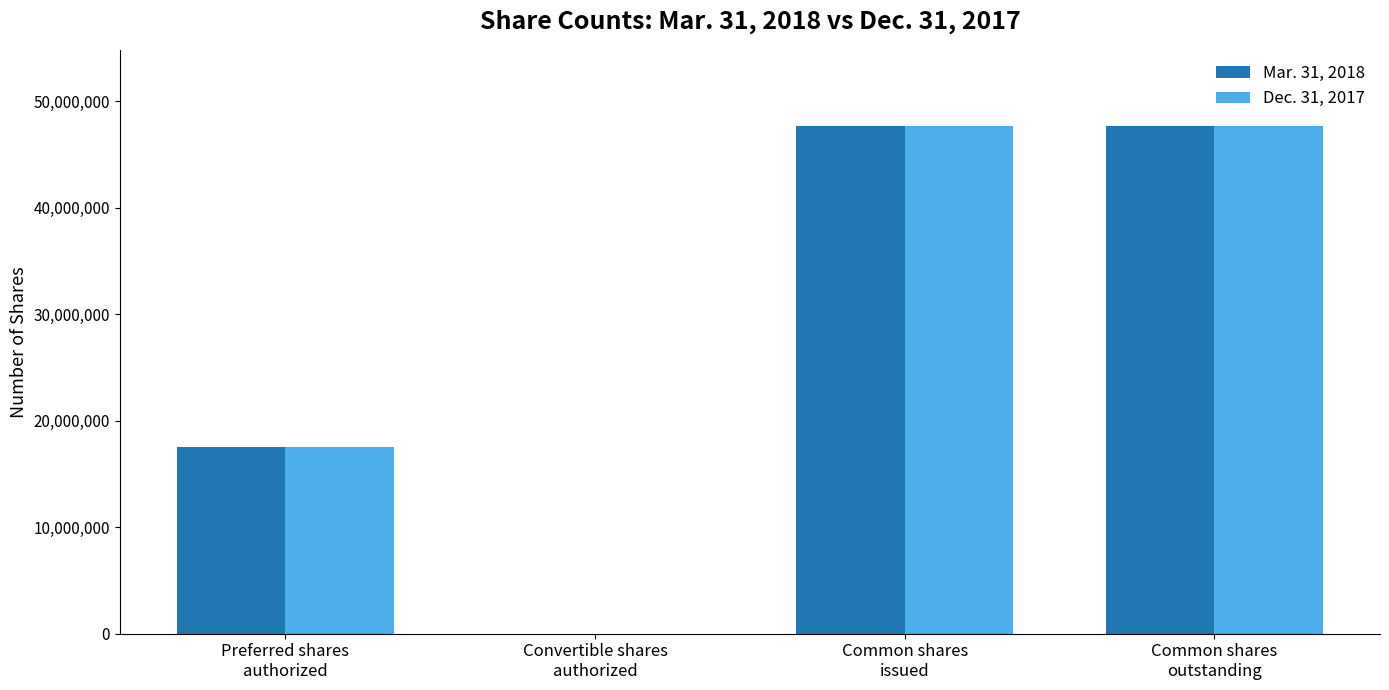

What is the greatest value displayed?

47655669